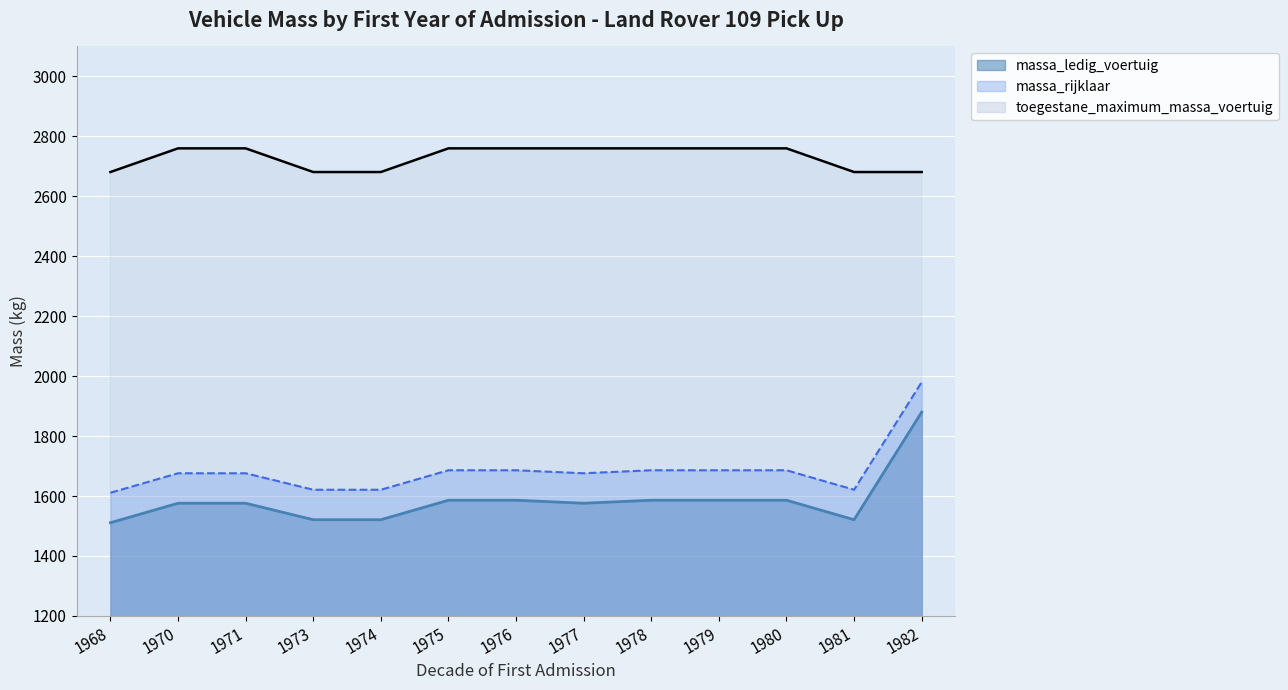

What are all the series names shown in the legend?

massa_ledig_voertuig, massa_rijklaar, toegestane_maximum_massa_voertuig